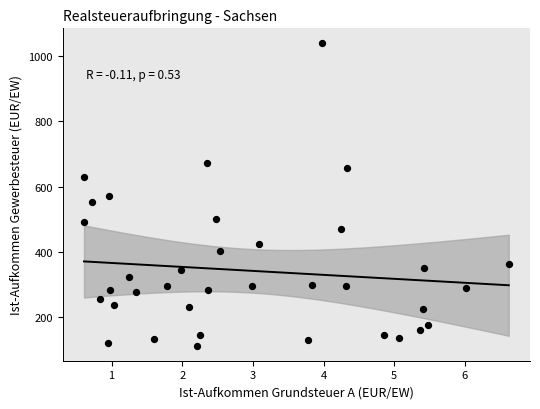

What is the range of X values (max minus min)?

6.0